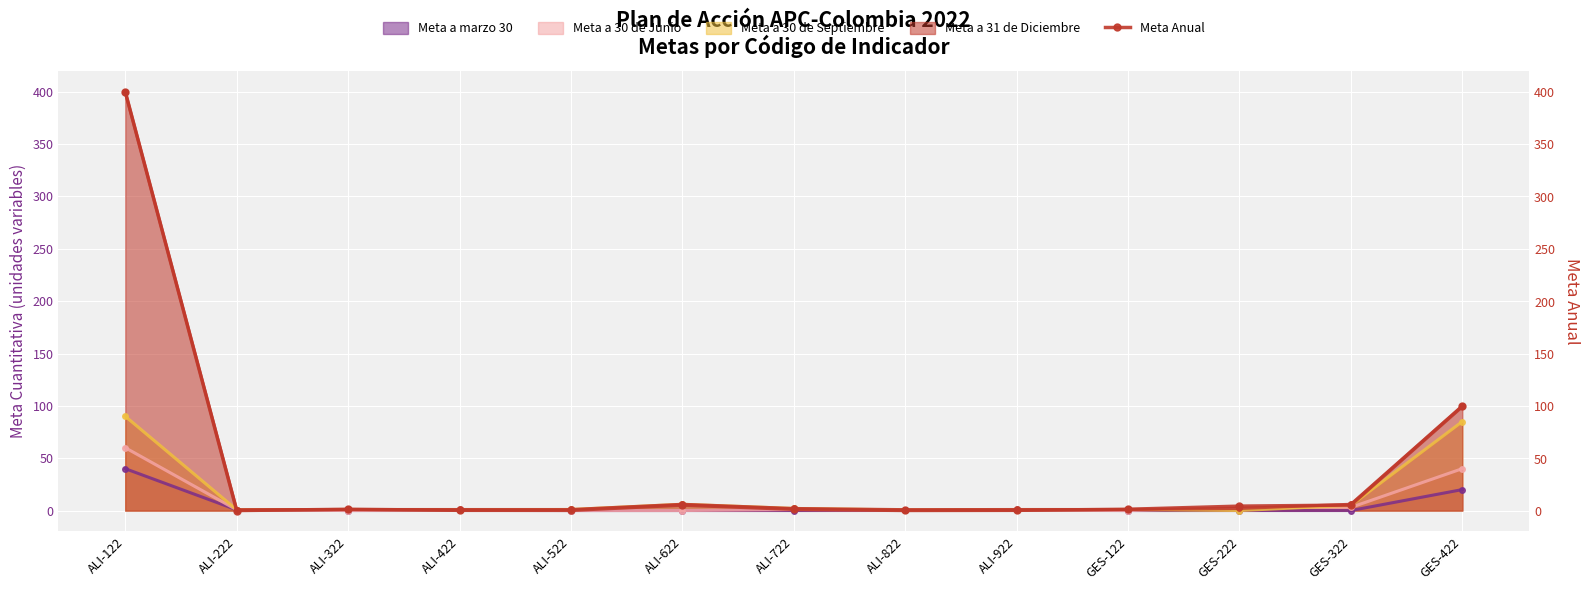

Which category has the lowest value across all series?

ALI-222